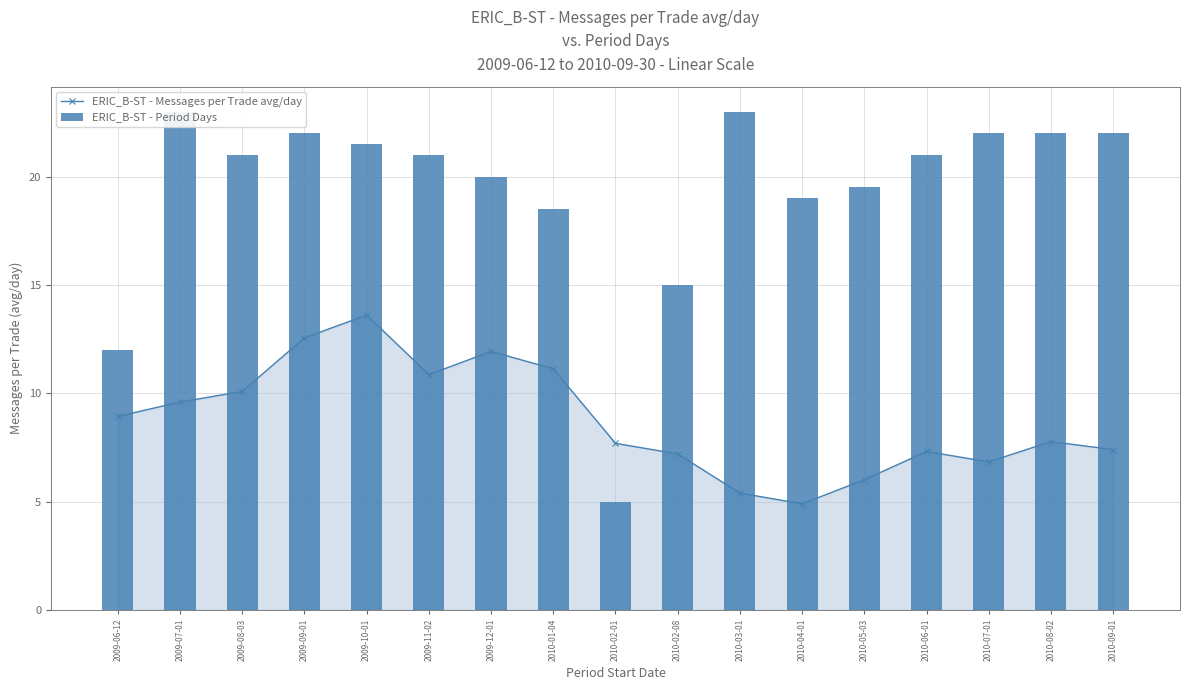

What is the sum of all ERIC_B-ST - Period Days values?

327.5